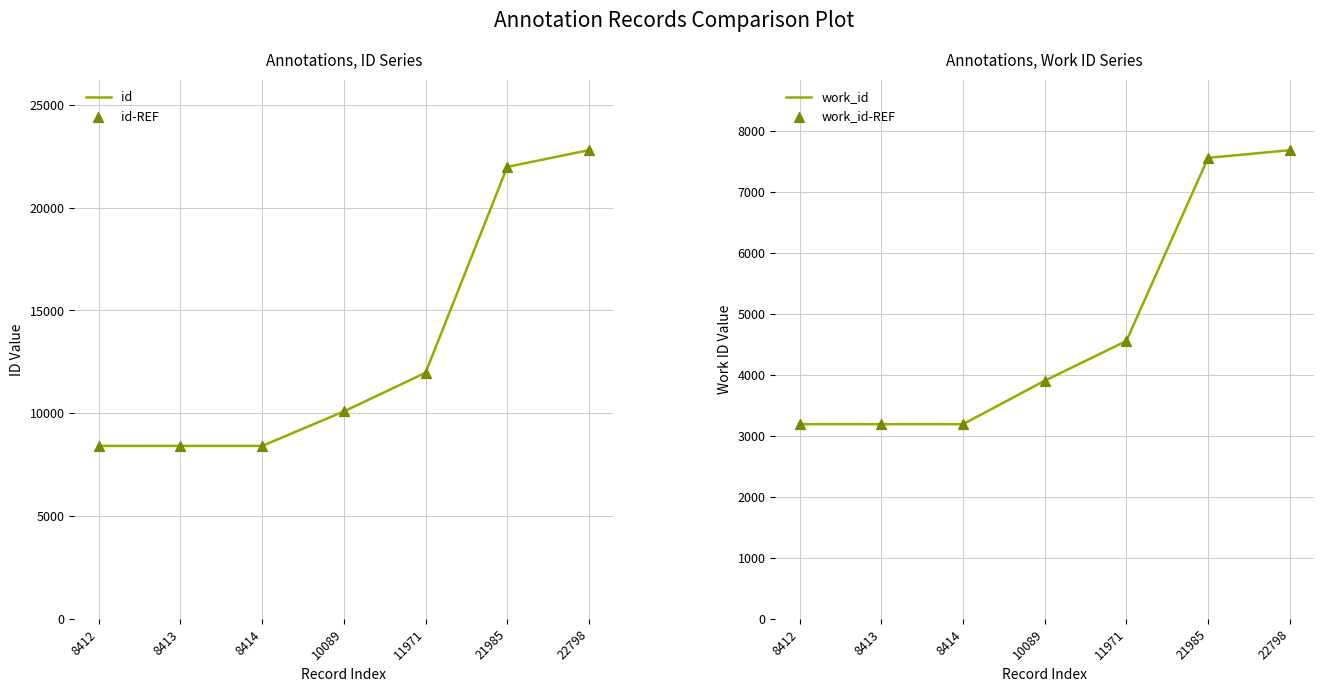

Which series has the largest total across all categories?

id